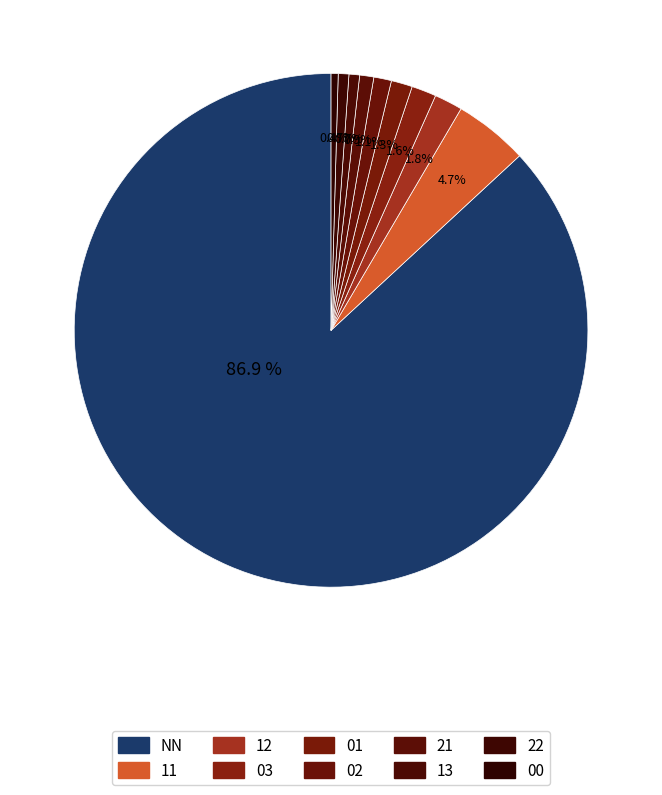

Do 22 and 03 together represent more than half of the pie?

No